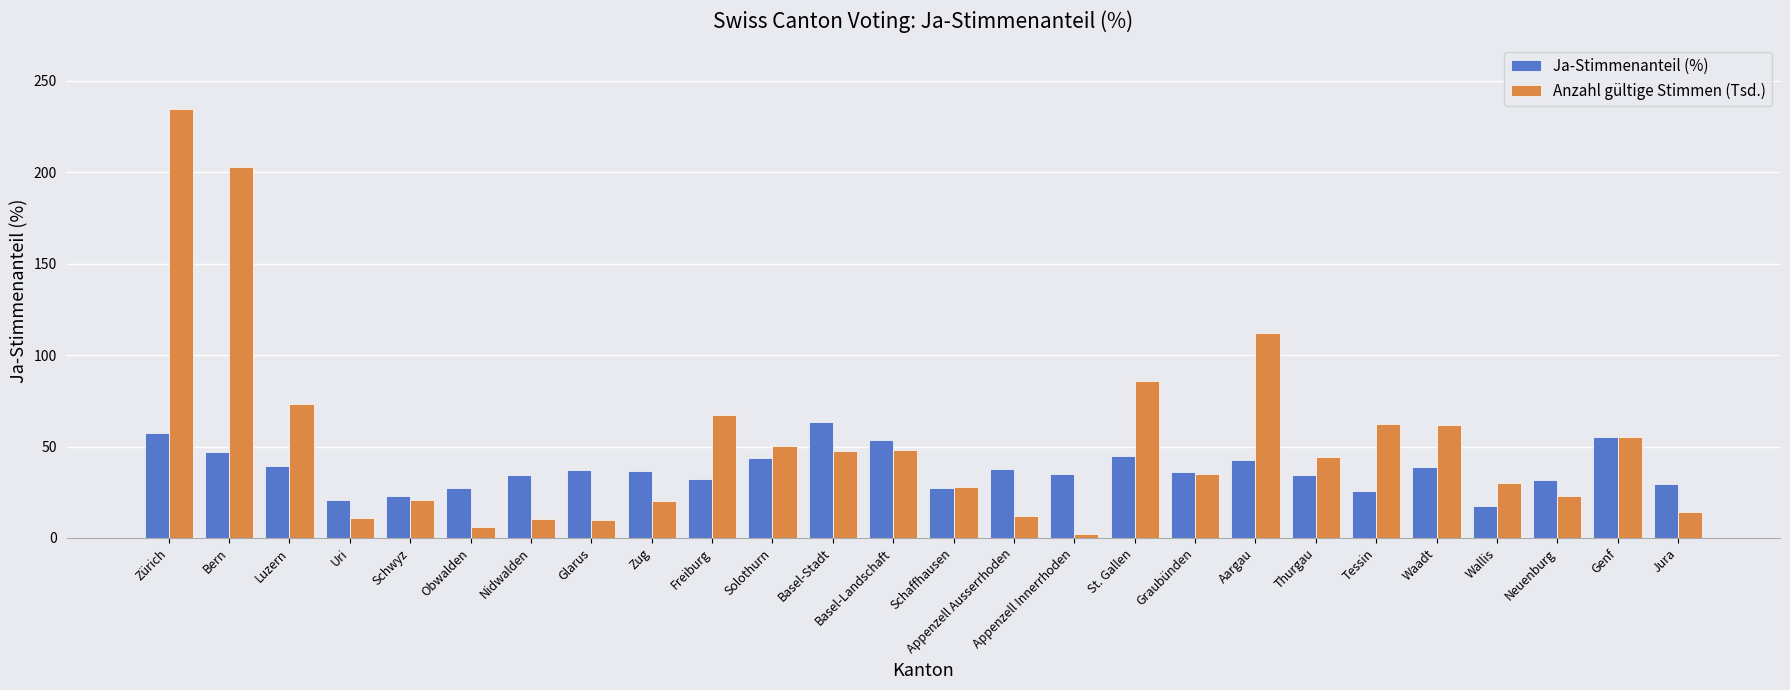

Which category has the lowest value in the Anzahl gültige Stimmen (Tsd.) series?

Appenzell Innerrhoden